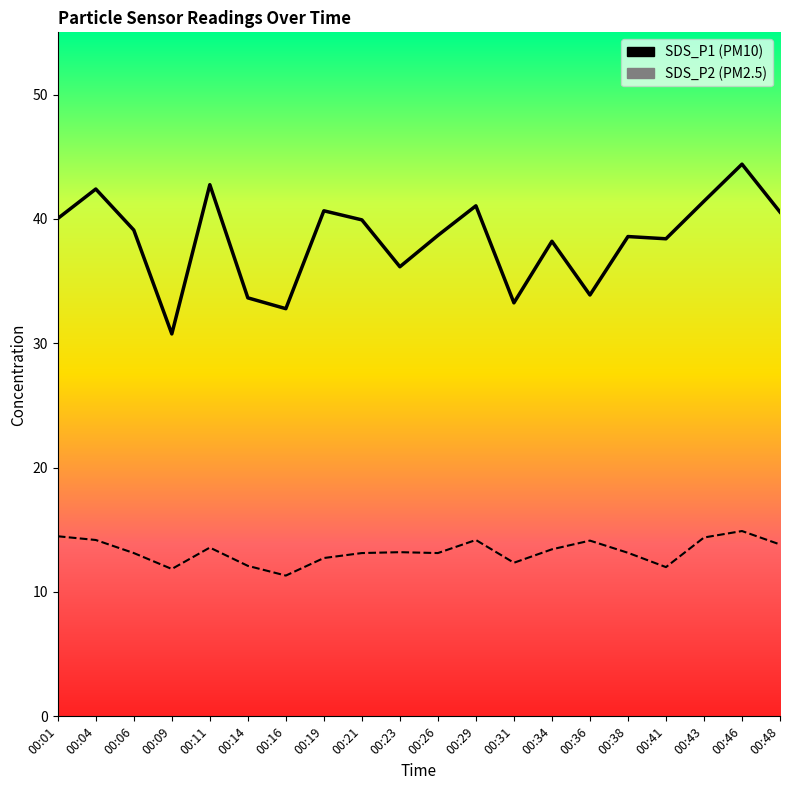

True or false: SDS_P2 and SDS_P1 cross at least once.

False